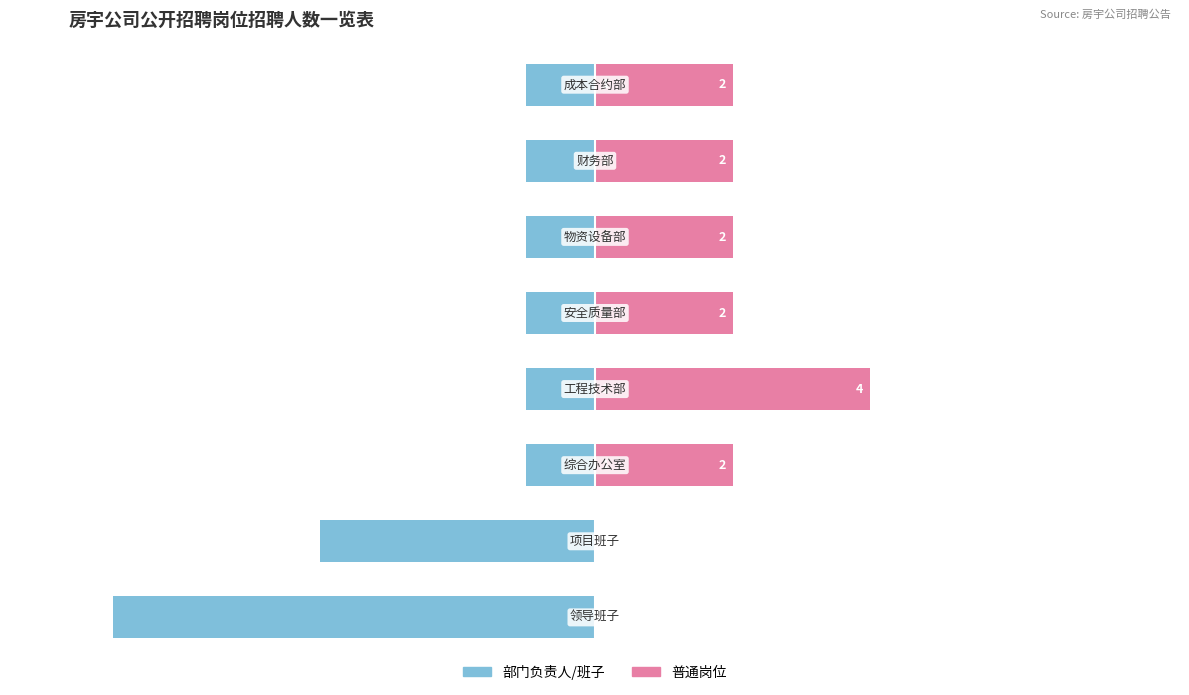

What is the greatest value displayed?

4